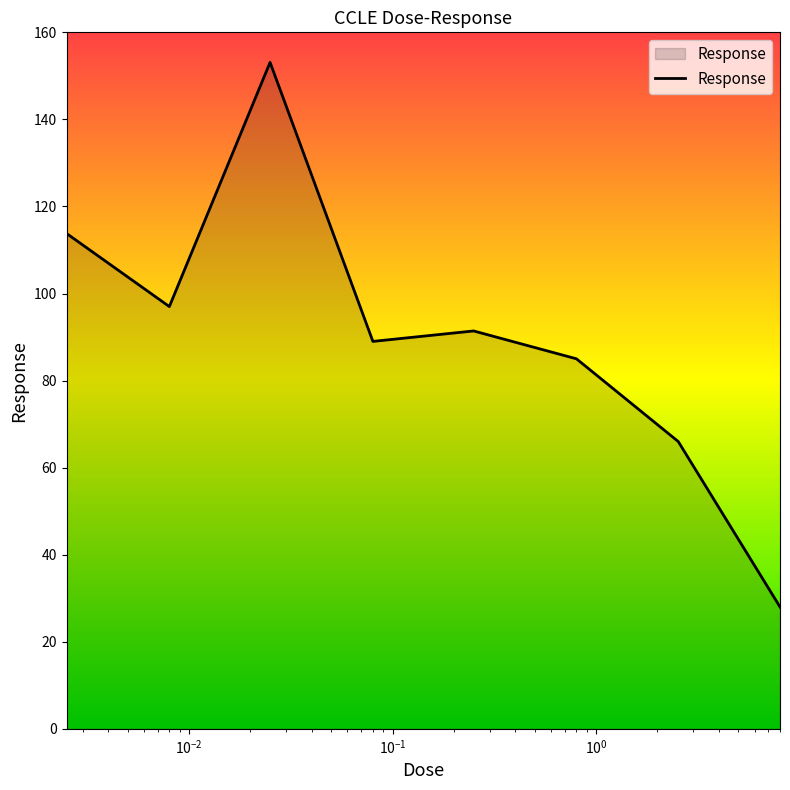

Count the number of categories in the chart.

8